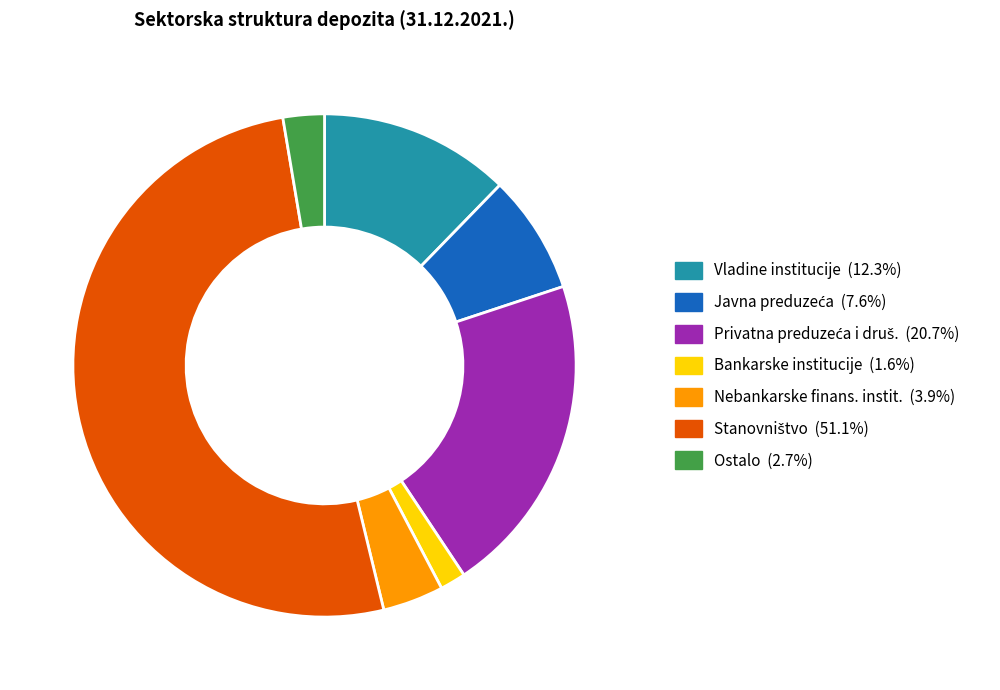

Is it true that Bankarske institucije is 7% of the pie?

False